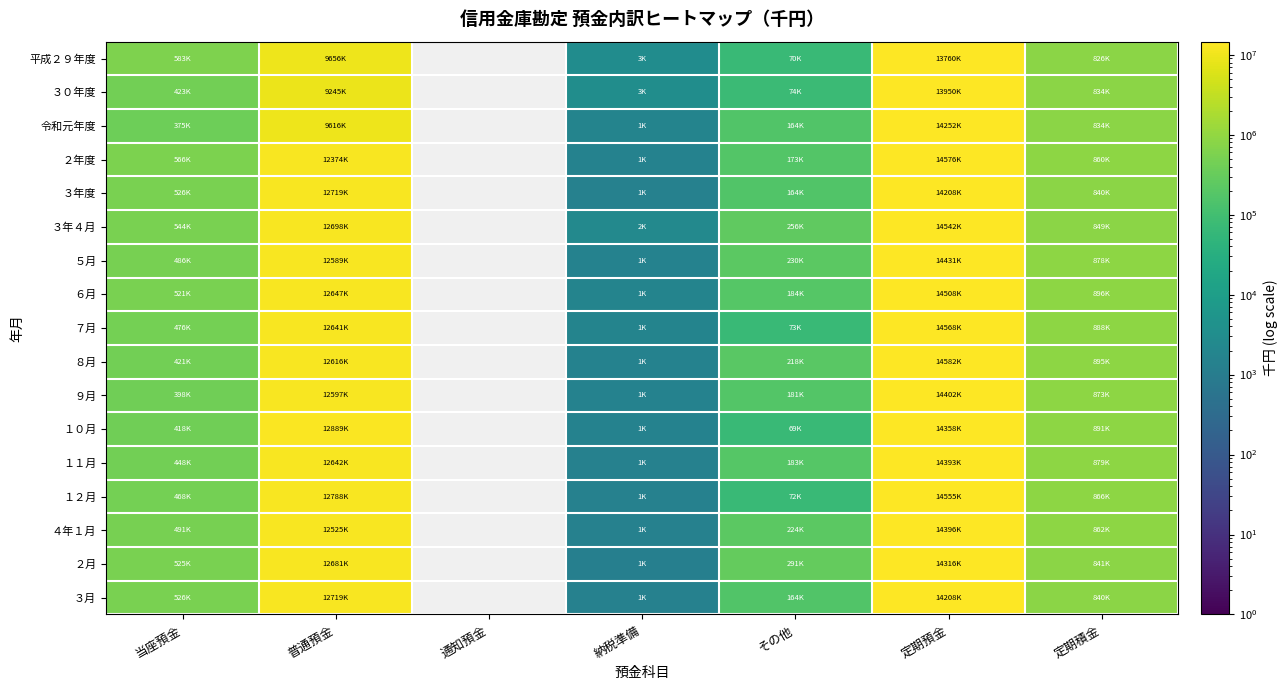

Between その他 and 定期積金, which is larger?

定期積金